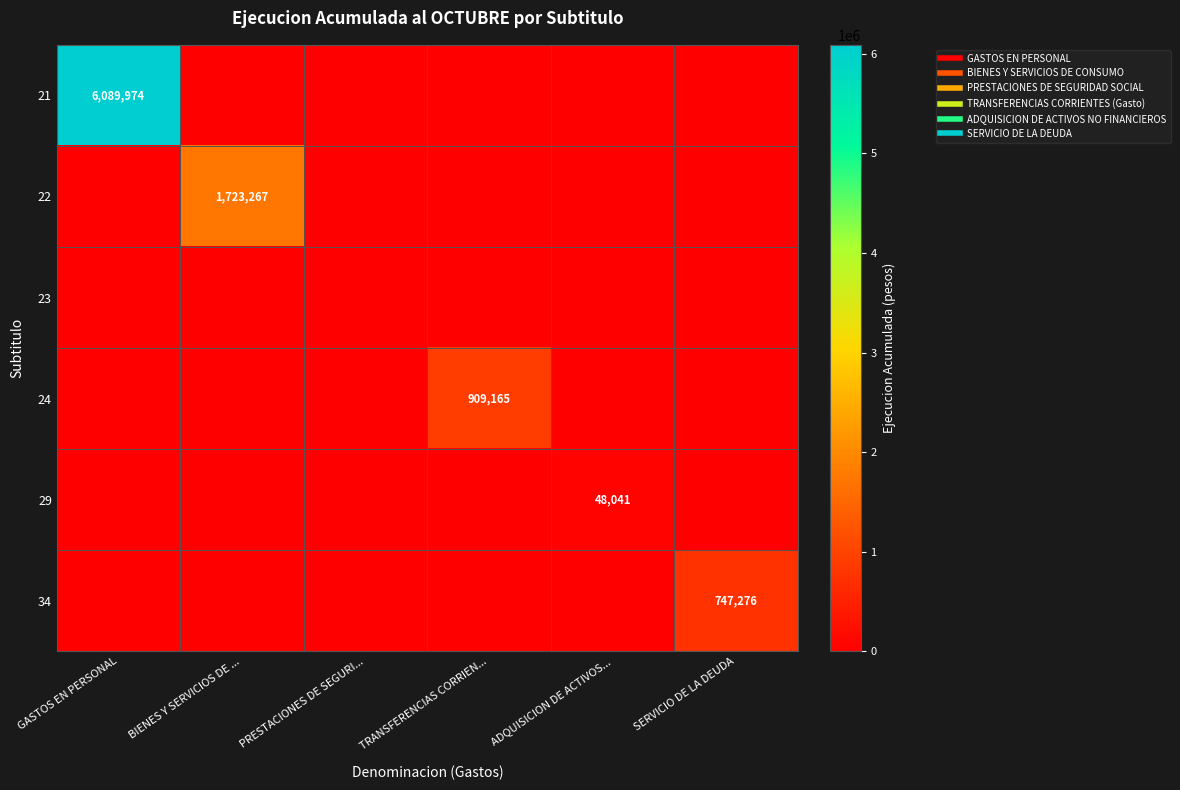

At which category is the sum across all series the highest?

GASTOS EN PERSONAL